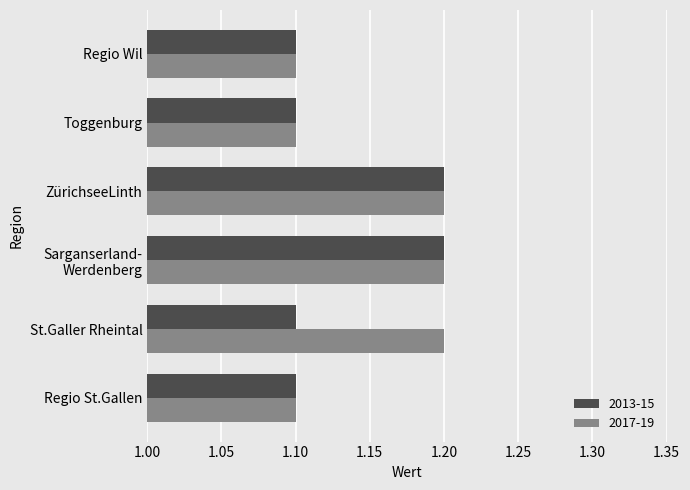

What are all the series names shown in the legend?

2013-15, 2017-19